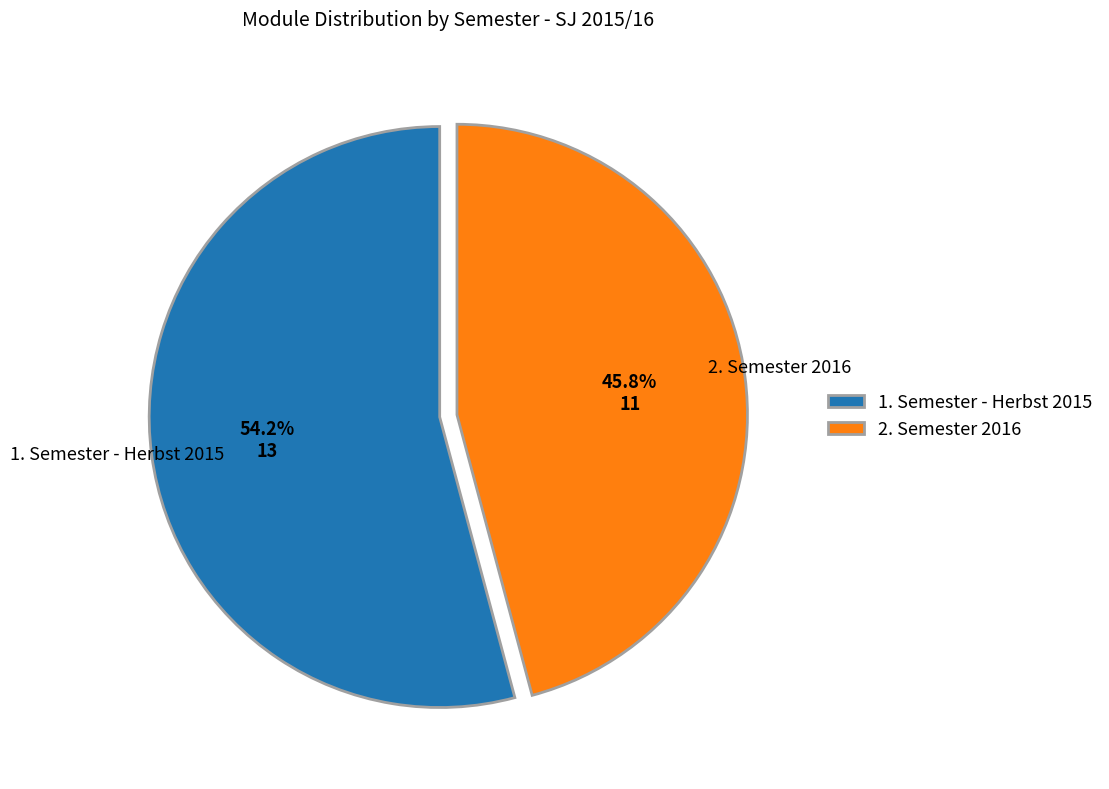

Combined, do 2. Semester 2016 and 1. Semester - Herbst 2015 account for over 50%?

Yes